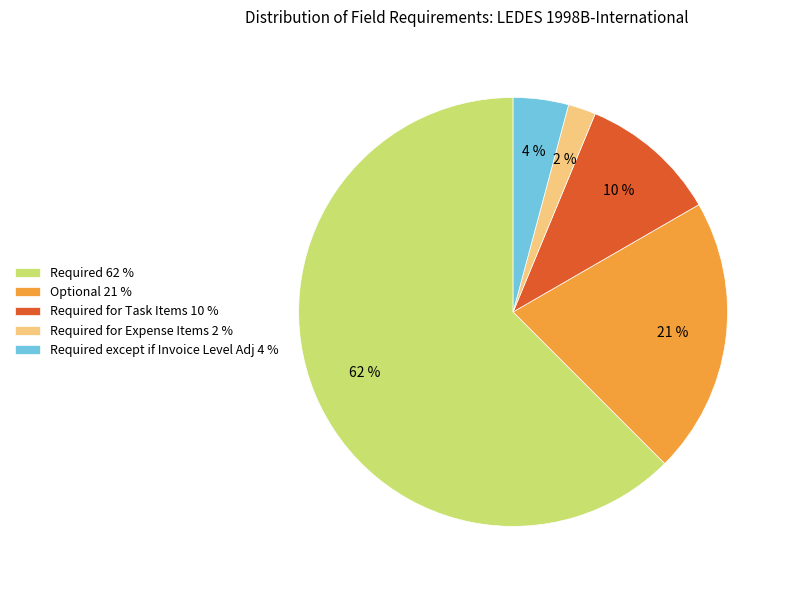

To the nearest percent, what percentage of the pie is Required for Task Items 10 %?

10%